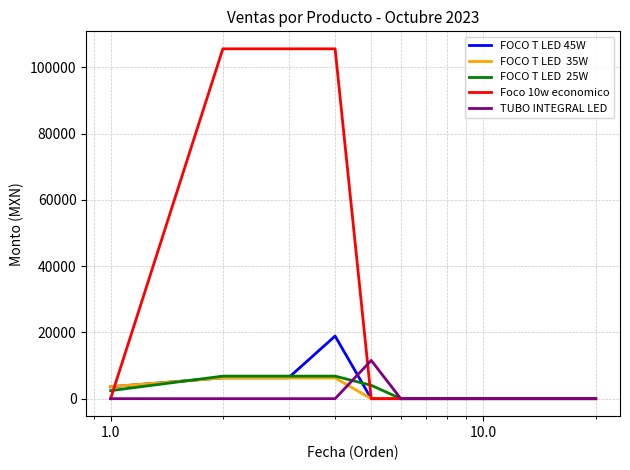

What is the maximum value shown in the chart?

105600.0